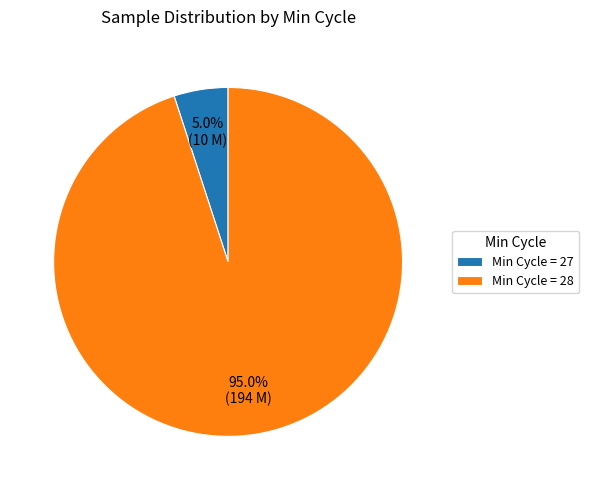

Between Min Cycle = 27 and Min Cycle = 28, which is larger?

Min Cycle = 28